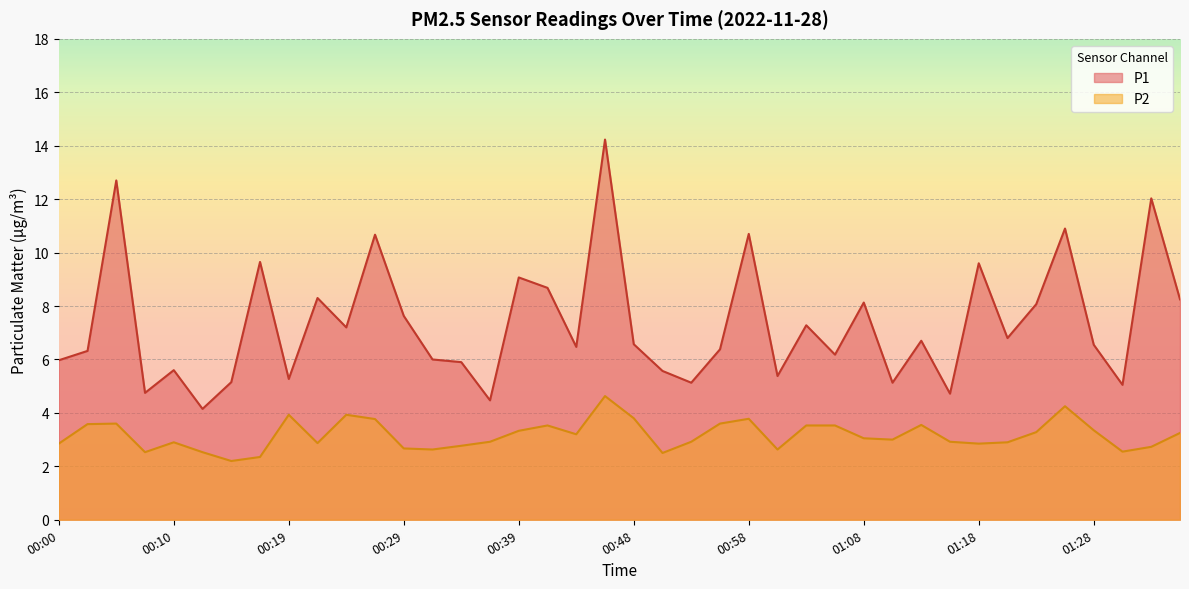

What is the difference between the second highest and minimum values in the P1 series?

8.5